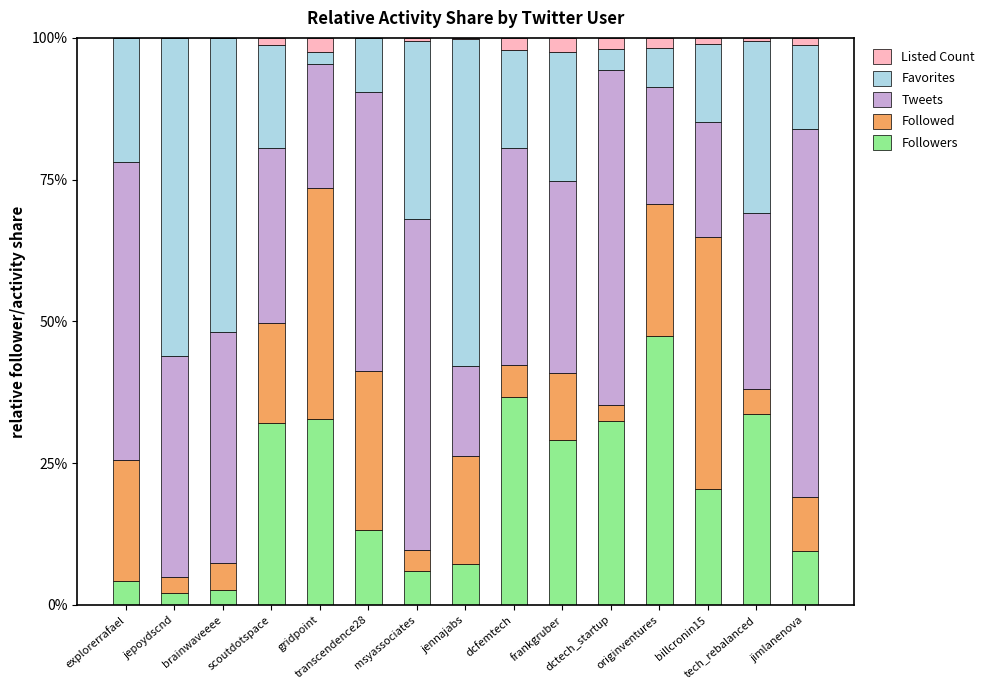

Are the bars horizontal?

No